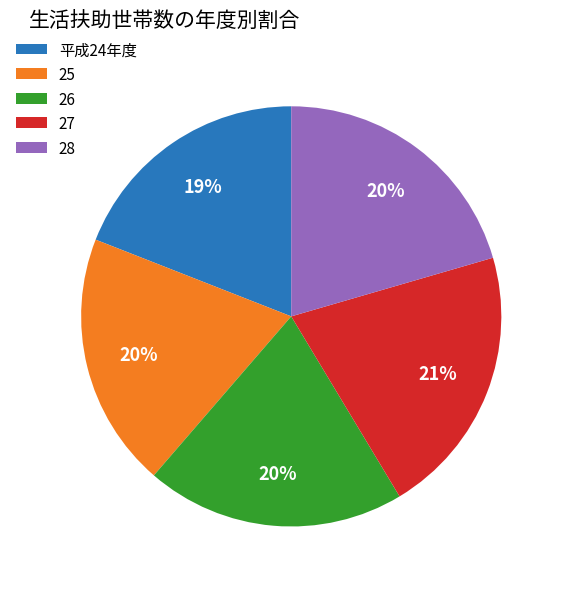

To the nearest percent, what percentage of the pie is 25?

20%